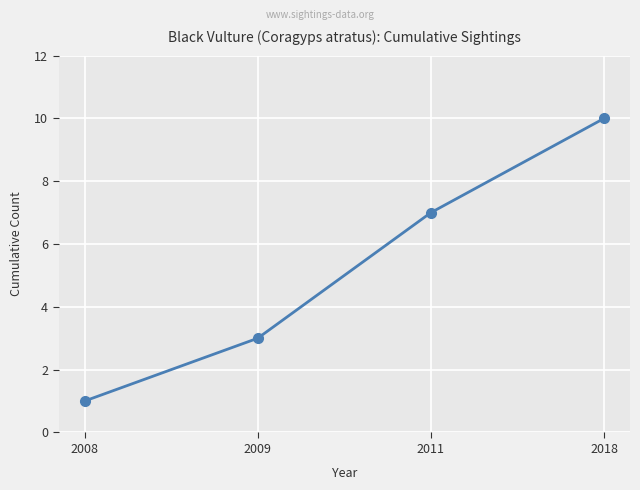

List the labels in order of value, largest first.

2018, 2011, 2009, 2008